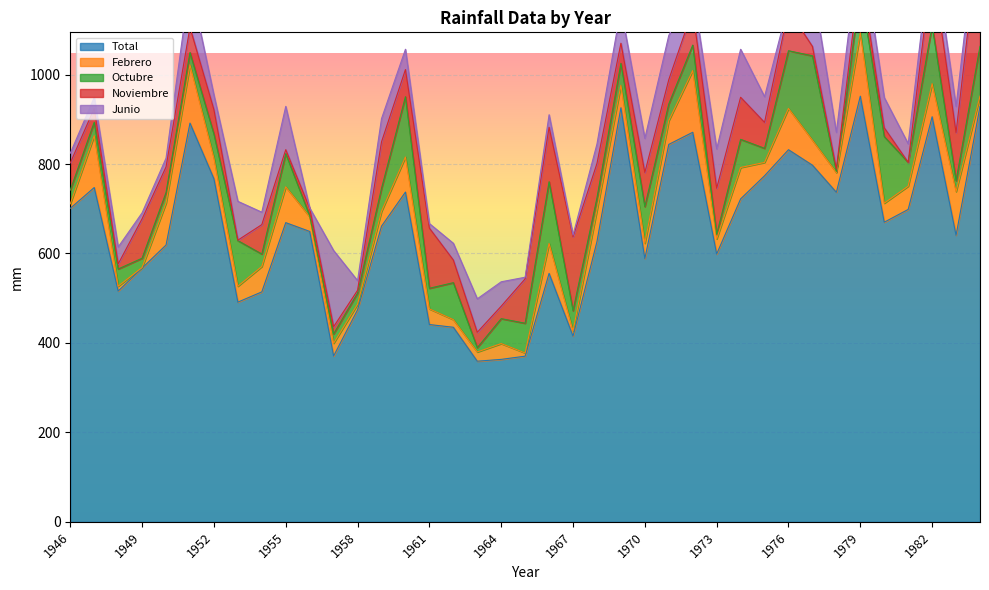

How many values in the Total series are below 661?

19